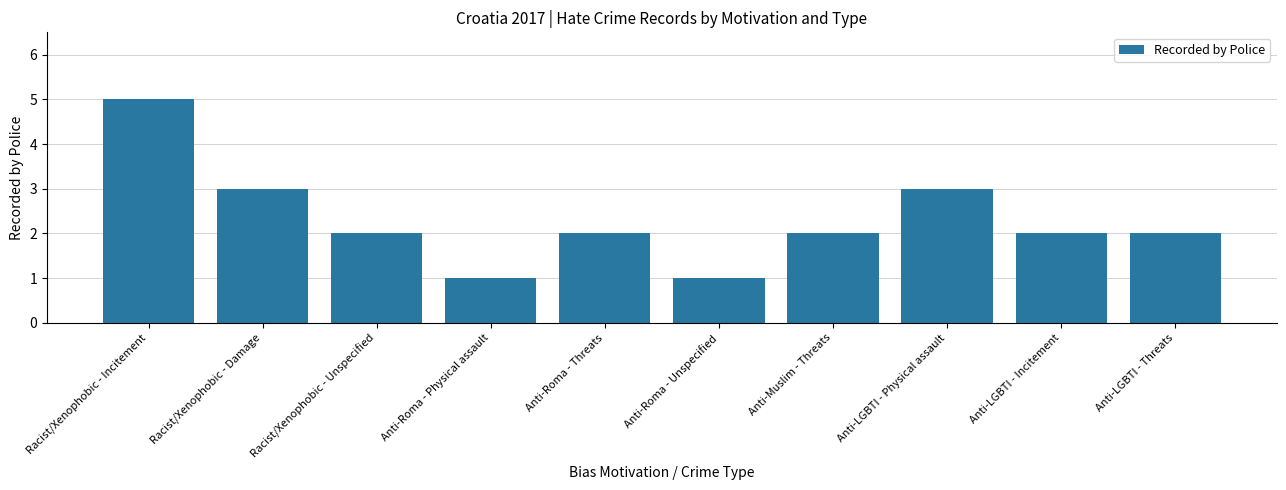

The value at Racist/Xenophobic - Damage is 2. True or false?

False